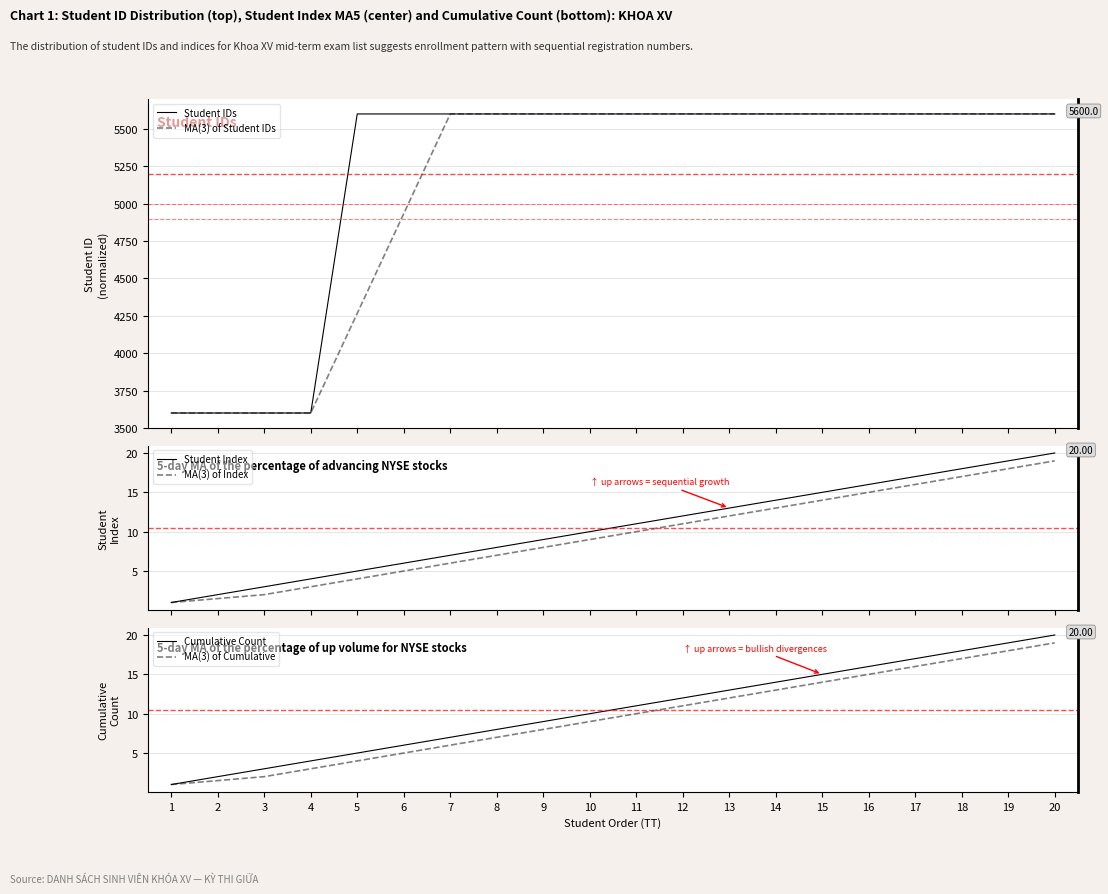

Which series changed the most between 1 and 19?

Student IDs